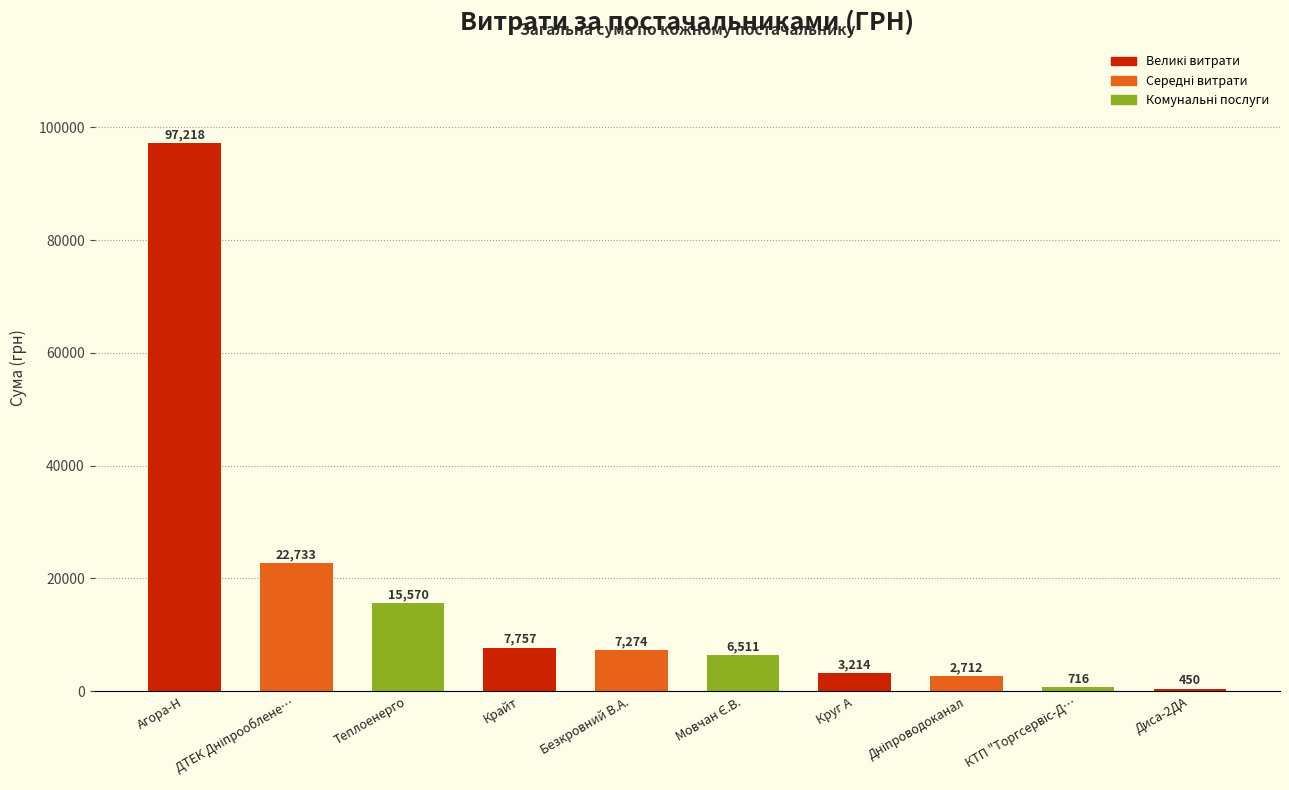

Approximately how many times larger is the value at Круг А compared to Безкровний В.А.?

0.4